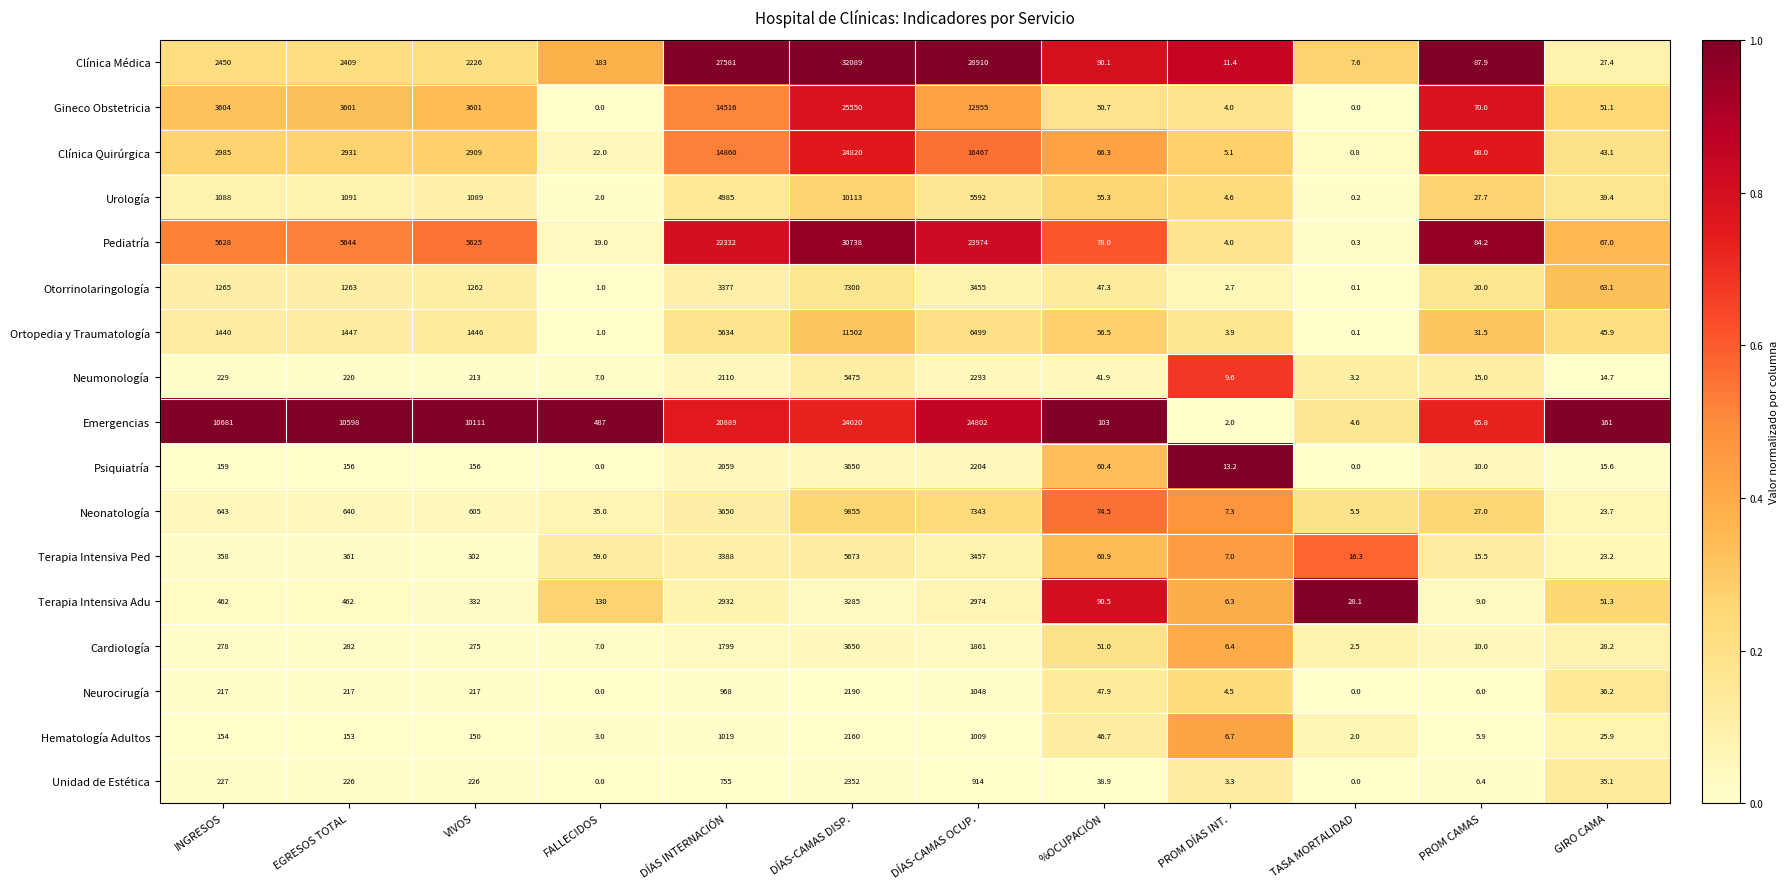

Between EGRESOS TOTAL and VIVOS, which series saw the biggest shift?

Emergencias